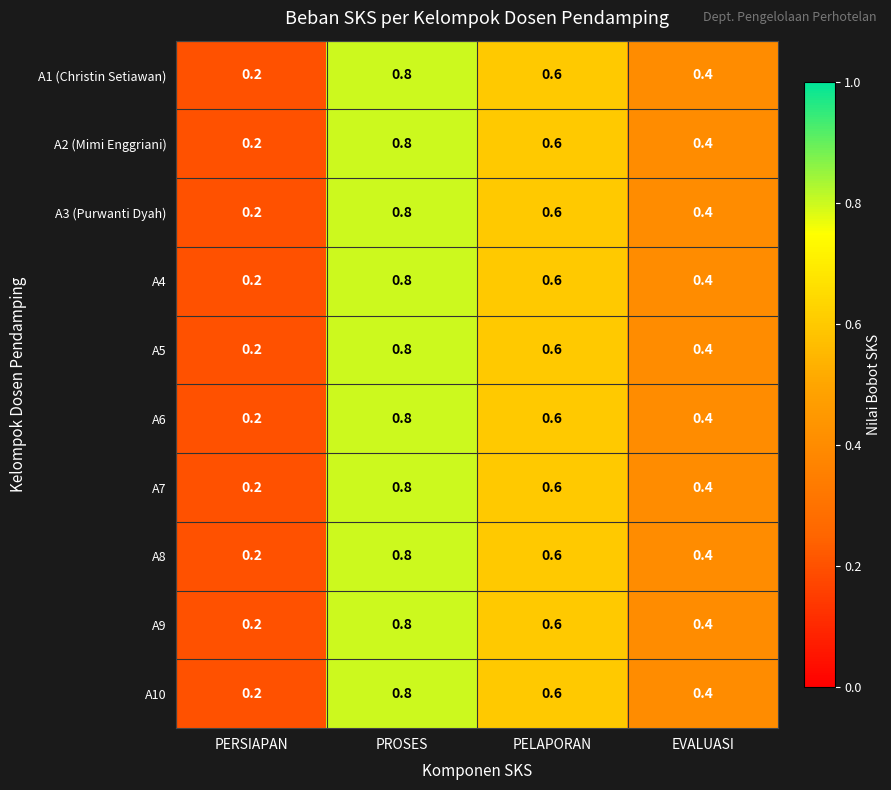

Is it true that A6 equals 1.3 at PROSES?

False